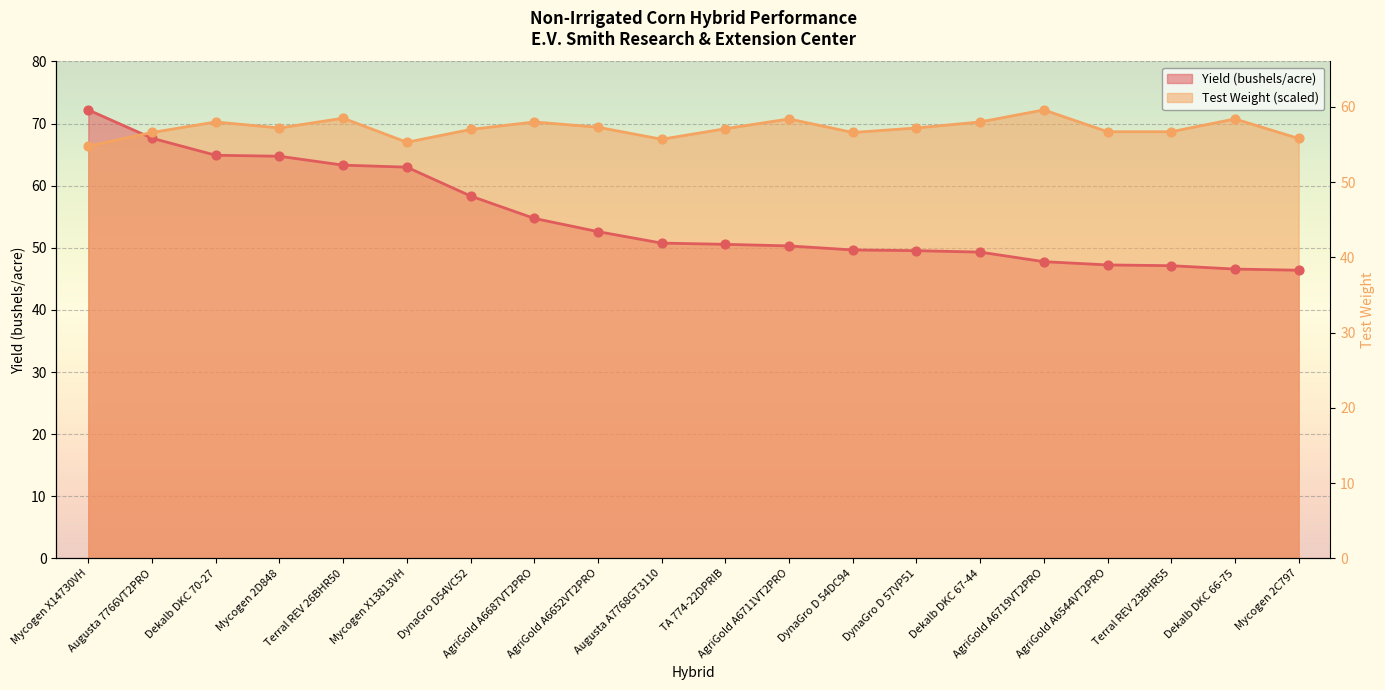

What are all the series names shown in the legend?

Yield (bushels/acre), Test Weight